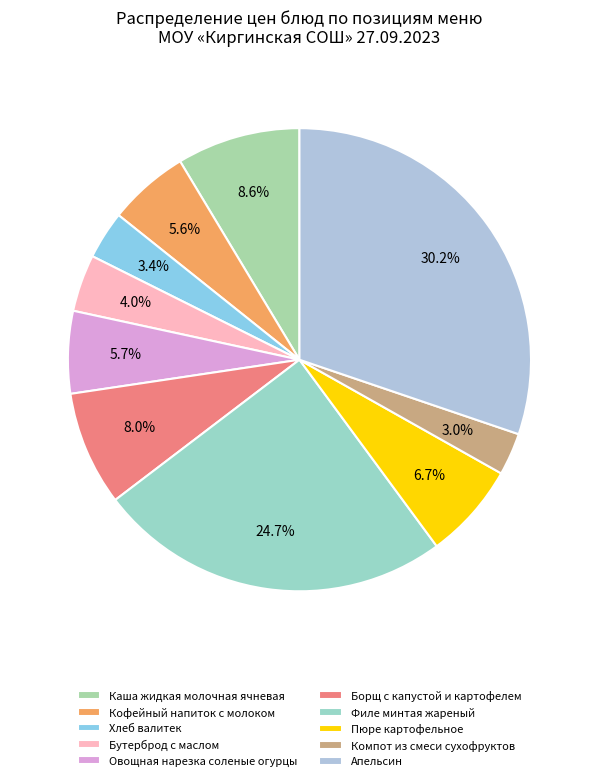

To the nearest percent, what portion does Филе минтая жареный represent?

25%